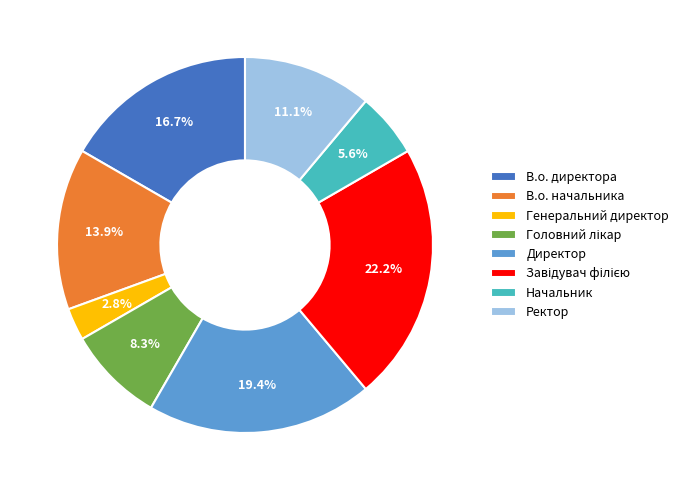

To the nearest percent, what portion does Директор represent?

19%